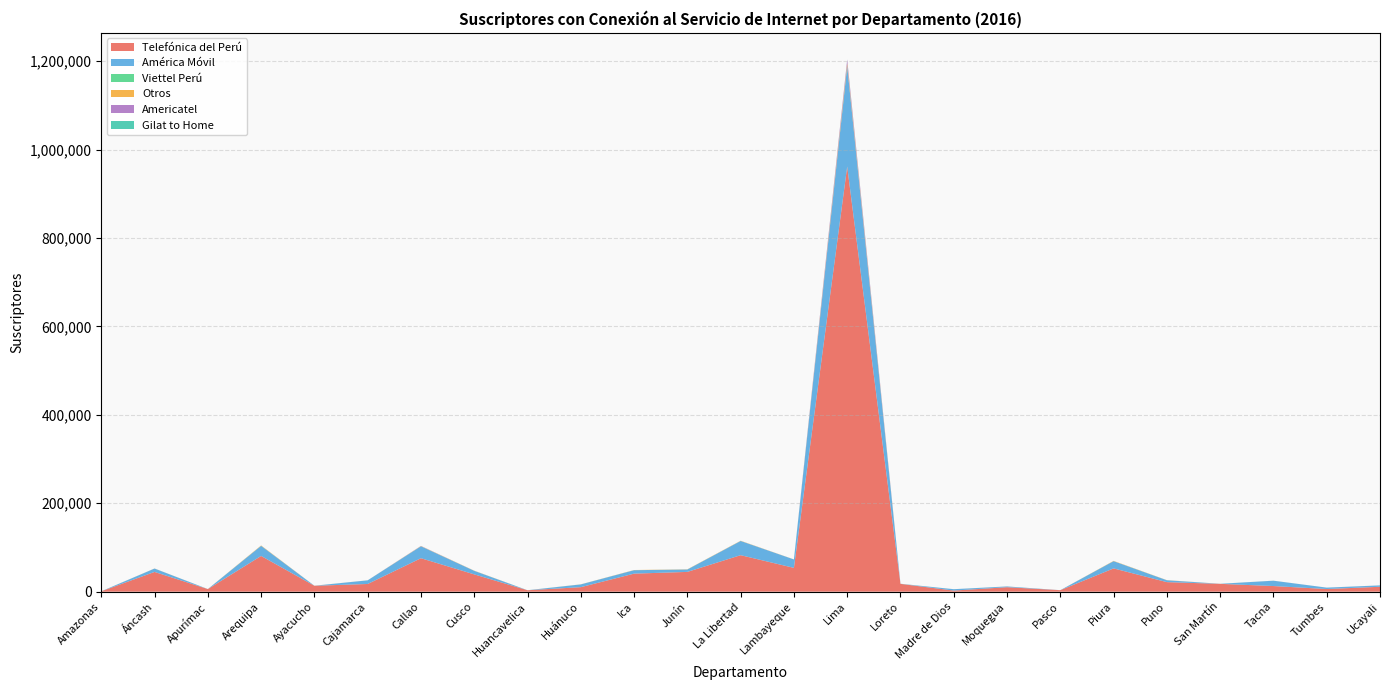

Reading right to left, extract all data points from this chart.

Telefónica del Perú: 11109	6004	12751	17719	21604	52646	3413	10119	2508	17674	961720	53872	82563	44733	40816	10202	3243	39142	75694	17408	13413	80821	5893	44661	882
América Móvil: 3113	3150	12085	130	4240	16425	3	1679	3105	140	227344	19046	32147	5460	7791	6240	1	8019	27063	8265	8	22891	0	7672	1
Viettel Perú: 0	1	0	0	7	0	0	2	4	133	15	0	3	18	11	6	31	16	1	1	40	16	14	5	3
Otros: 66	27	75	66	286	605	32	73	56	5	6435	164	502	435	375	206	34	370	520	90	70	831	79	185	46
Americatel: 3	6	8	2	14	14	4	10	2	4	7976	24	52	5	18	1	6	27	324	6	8	31	7	25	5
Gilat to Home: 0	0	0	0	0	0	0	0	0	0	468	0	0	0	0	0	0	1	3	0	0	0	0	0	0